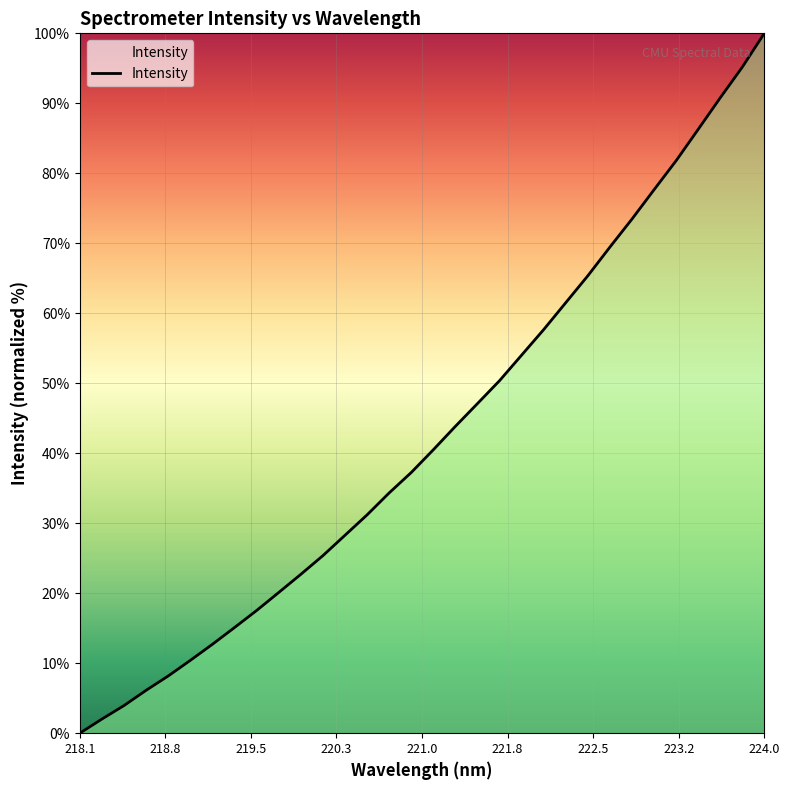

What is the maximum value shown in the chart?

100.0